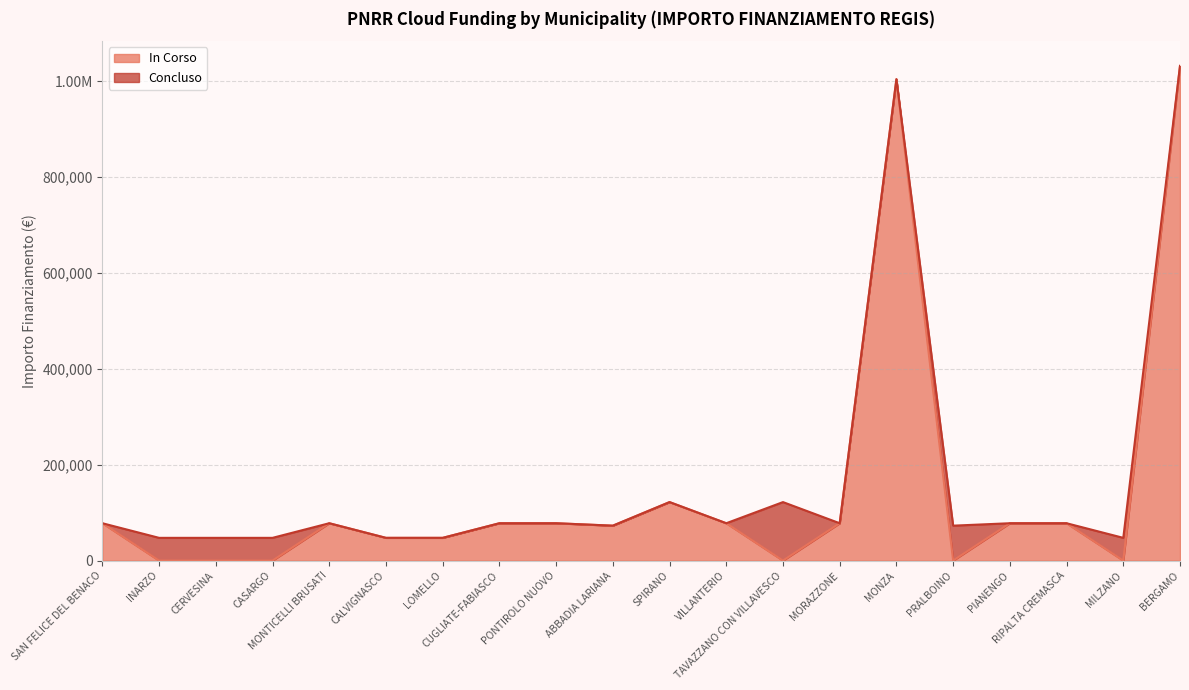

What is the label of the 9th point from the right?

VILLANTERIO